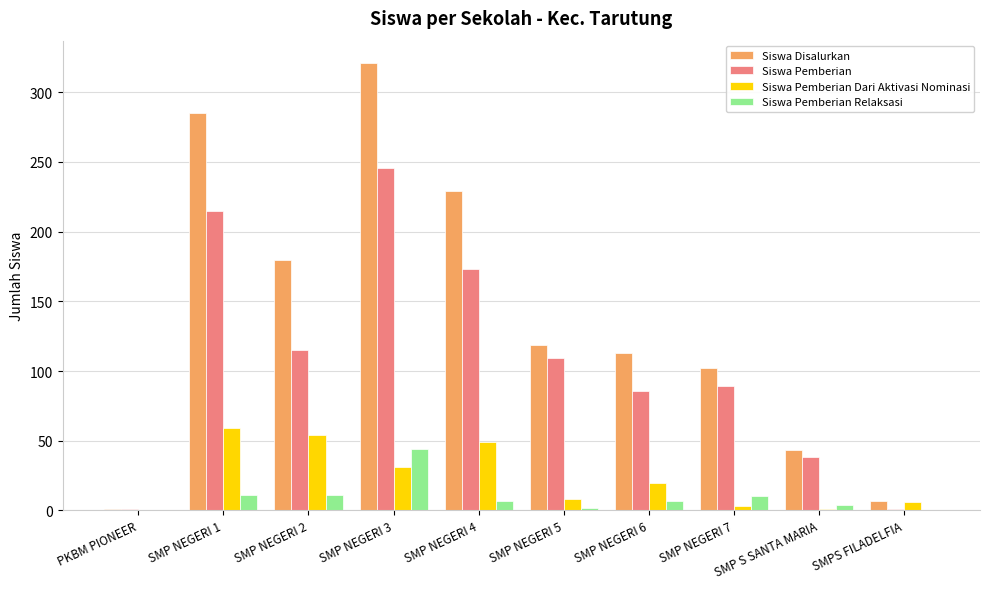

What are all the series names shown in the legend?

Siswa Disalurkan, Siswa Pemberian, Siswa Pemberian Dari Aktivasi Nominasi, Siswa Pemberian Relaksasi